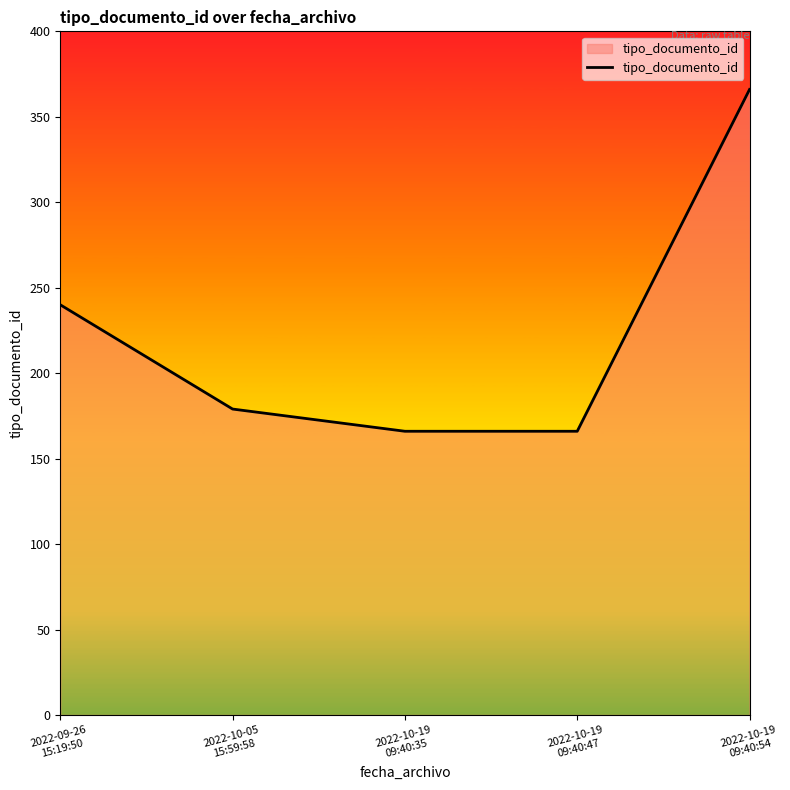

Which category has the highest value across all series?

2022-10-19
09:40:54